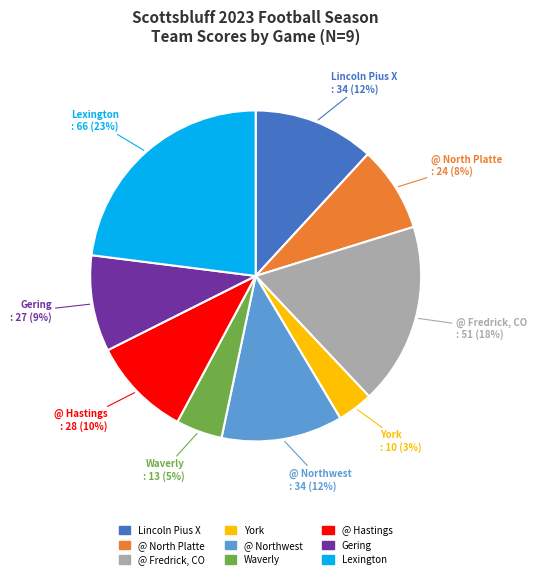

To the nearest percent, what portion does Gering represent?

9%